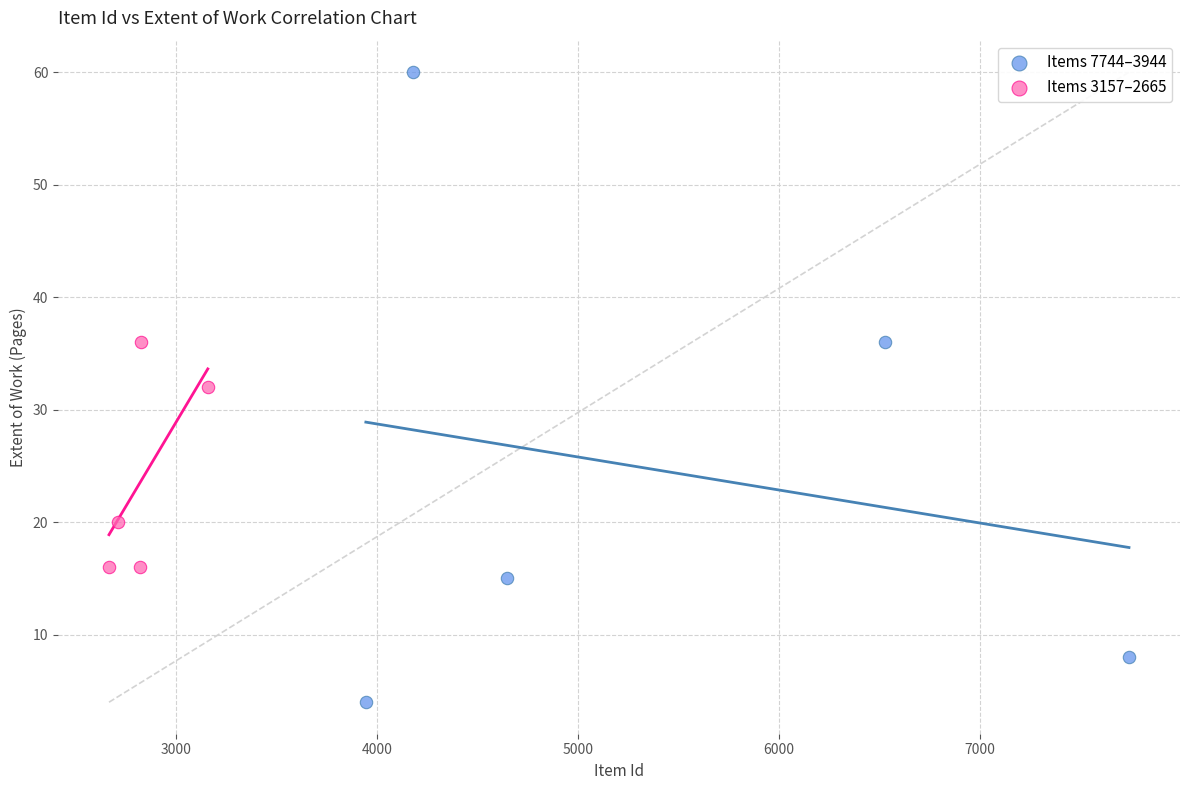

Which series has the largest Y range (max minus min)?

Items 7744–3944